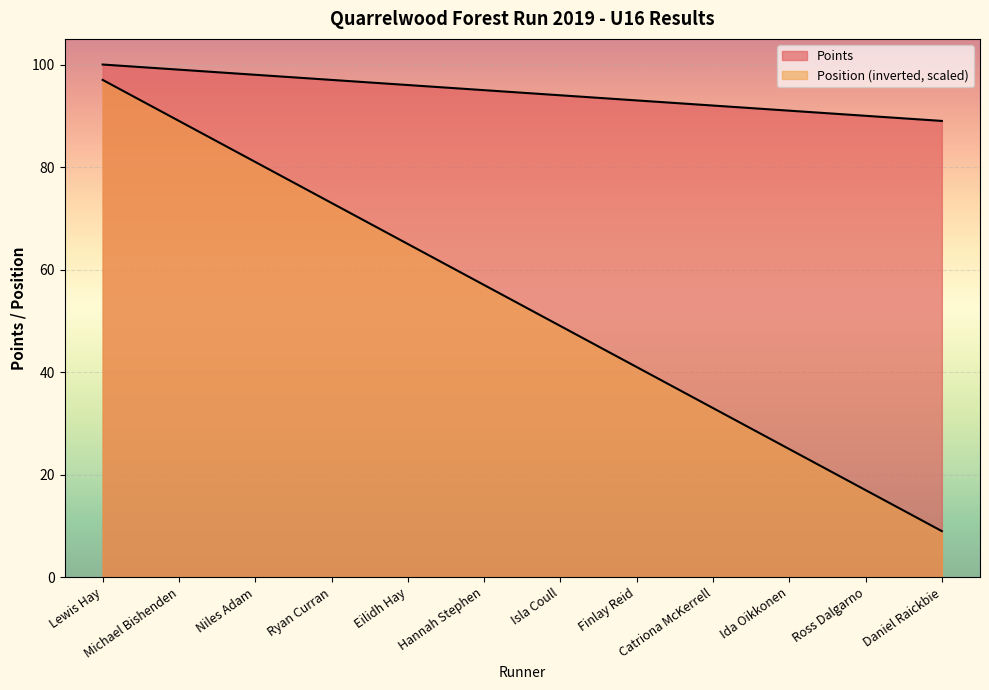

The value of Points at Isla Coull is 157. True or false?

False